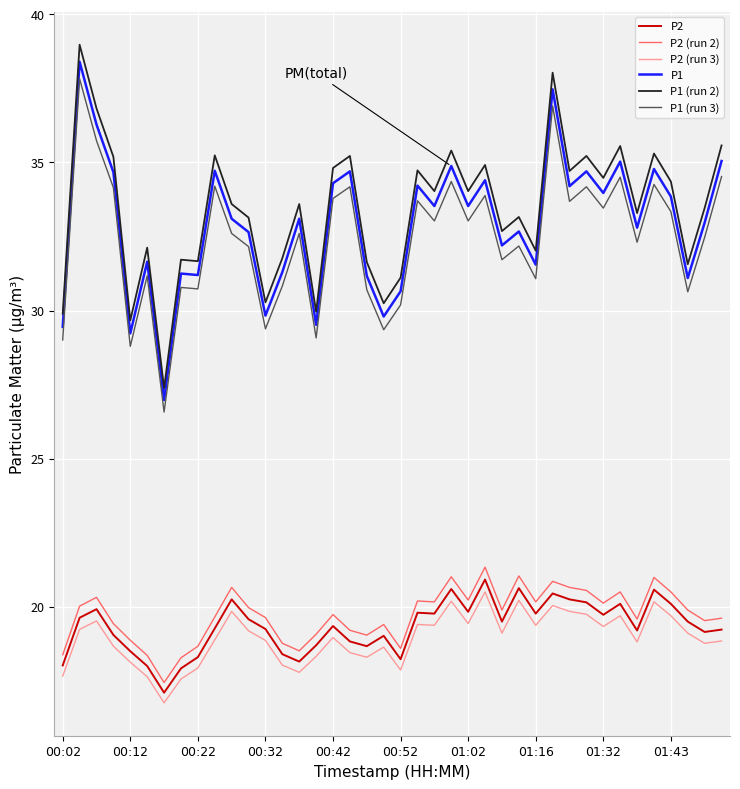

Which series has the widest spread of values?

P1 (run 2)